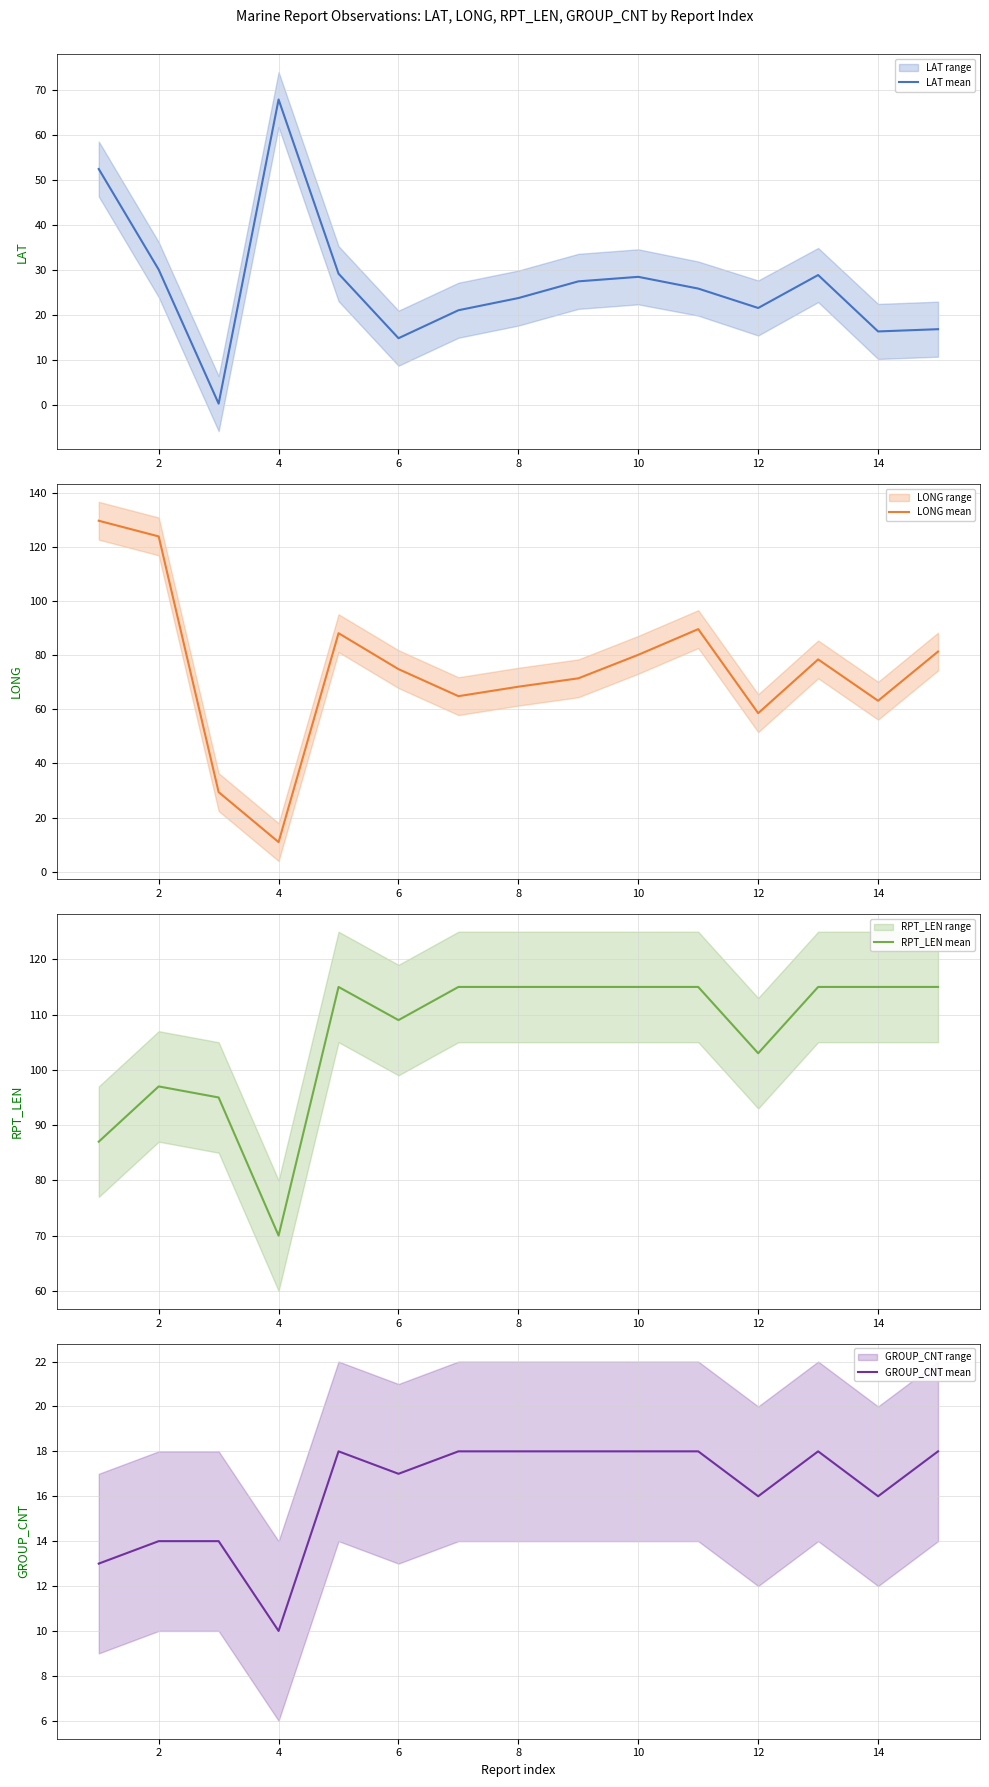

How many data points does each series have?

15